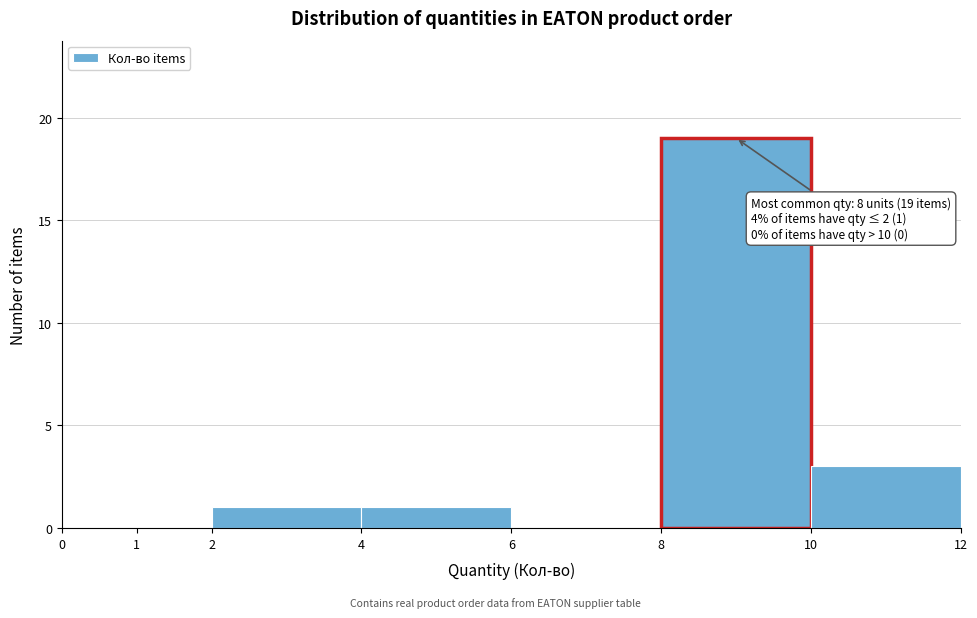

Which range on the x-axis has the tallest bar?

8 to 10